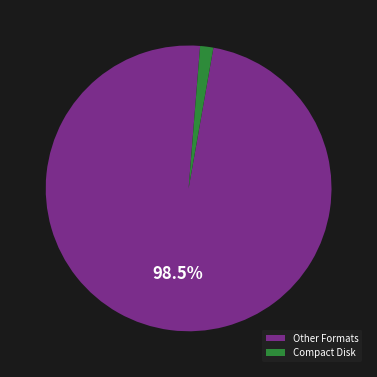

To the nearest percent, what is the difference between the largest and smallest slice percentages?

97%